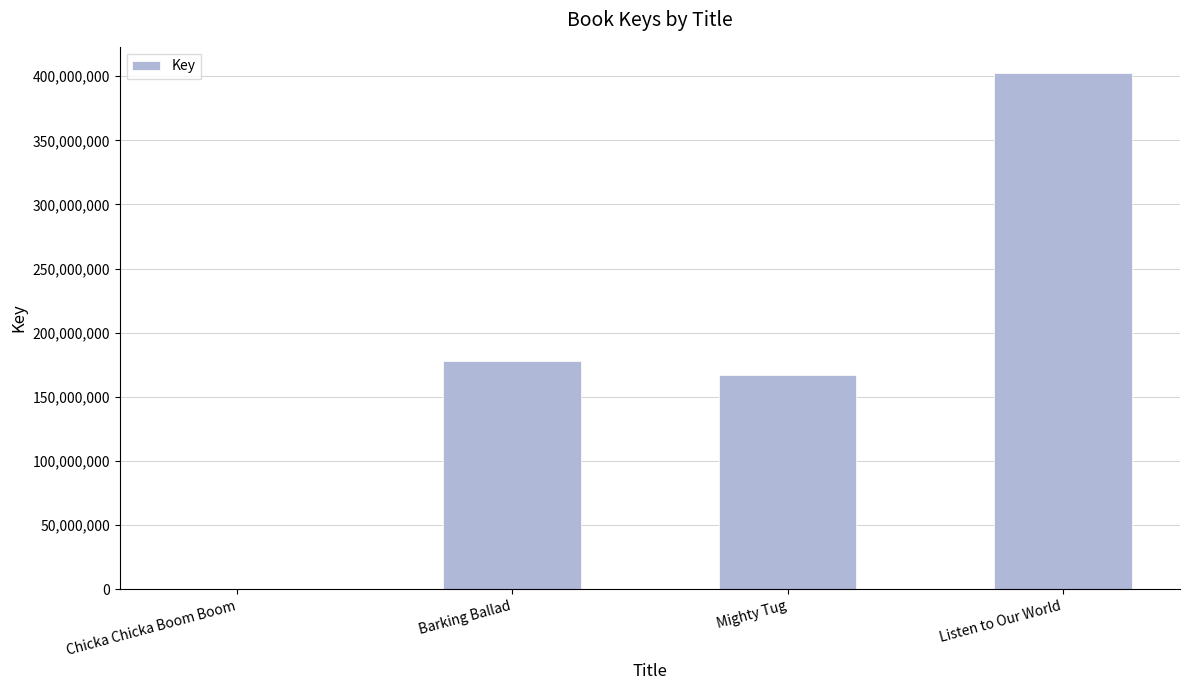

What is the difference between the values at Chicka Chicka Boom Boom and Listen to Our World?

402491889